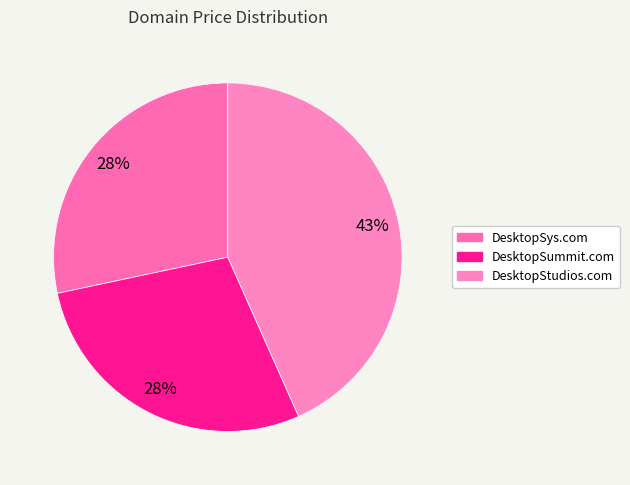

Which slice is the smallest?

DesktopSys.com